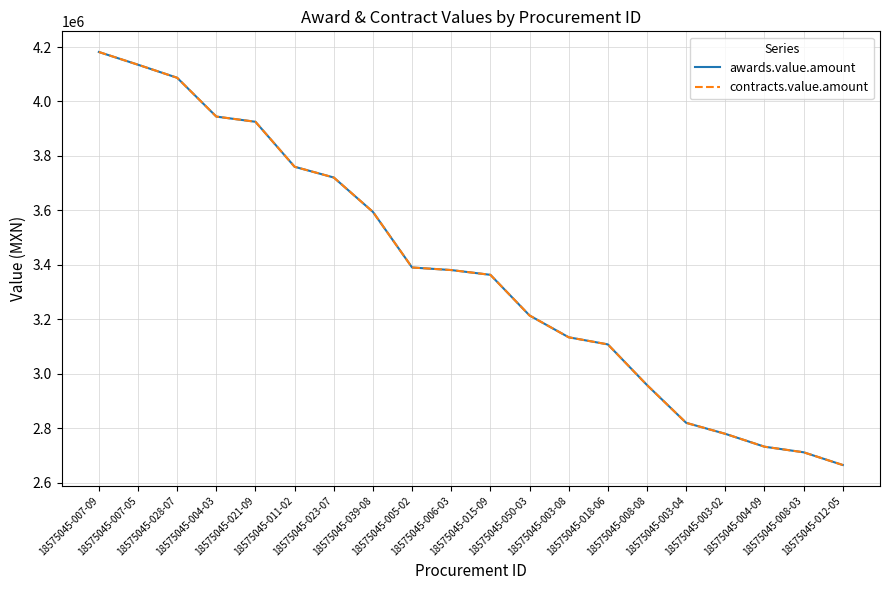

Is this an area chart (filled region under the line)?

No